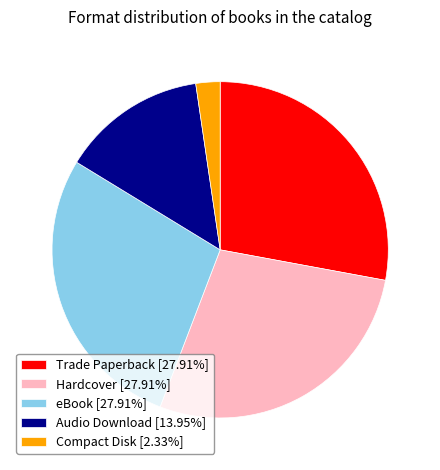

How many slices are in this pie chart?

5